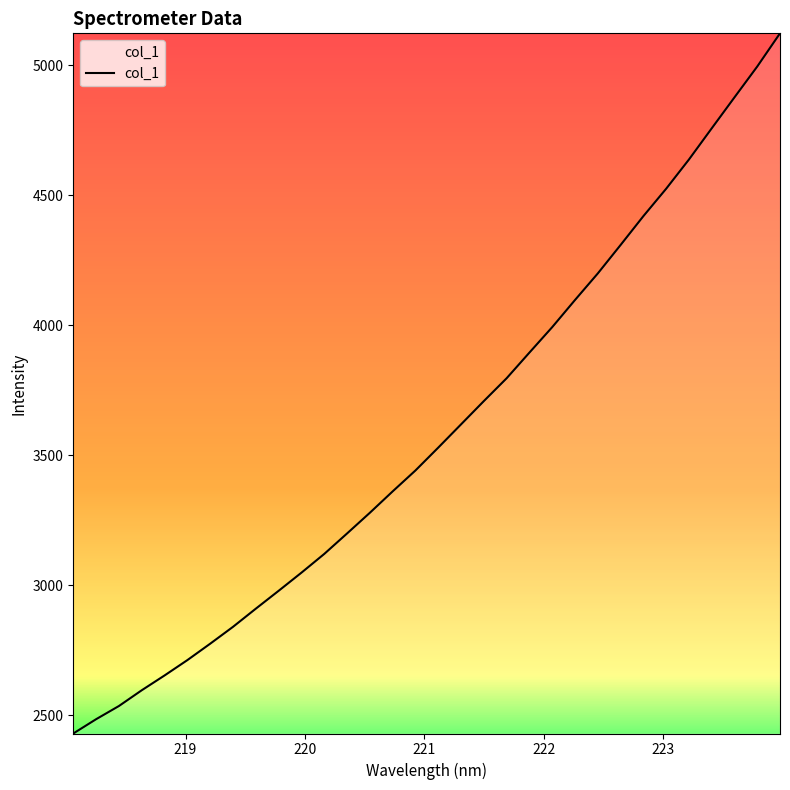

What is the maximum value shown in the chart?

5123.0